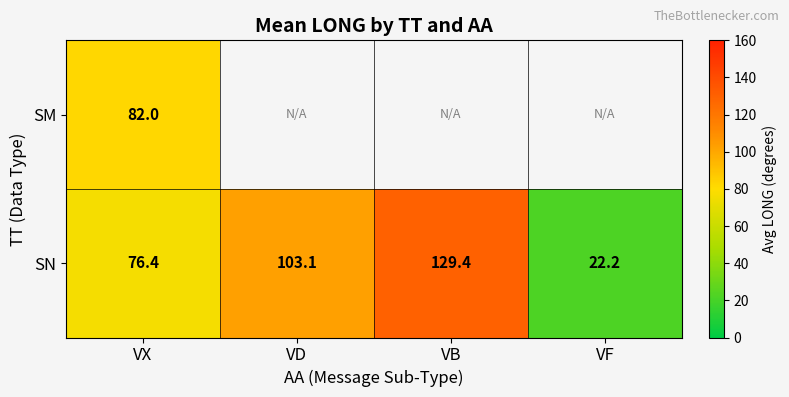

At which category does the chart reach its minimum across all series?

VF